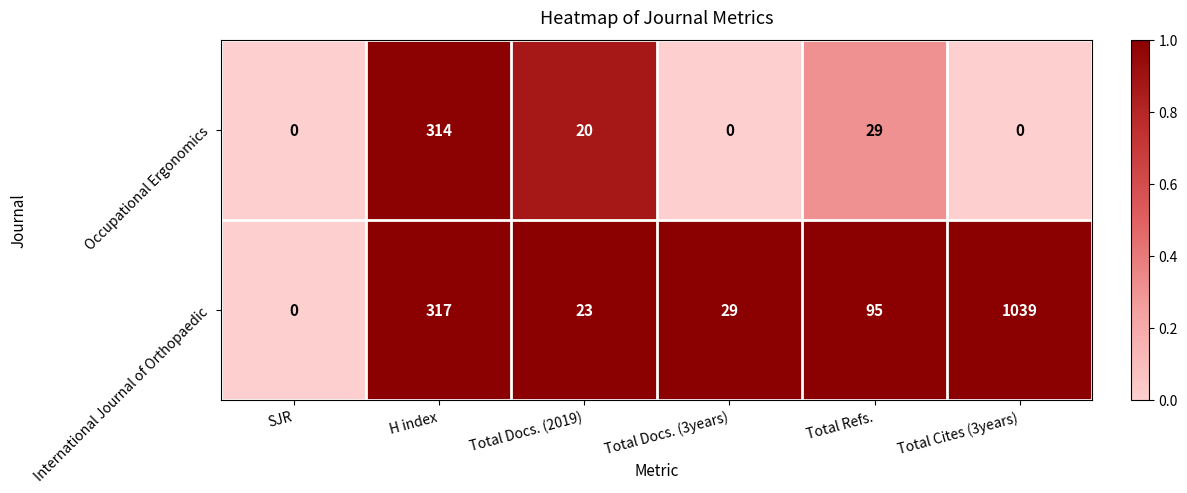

Rank the series at Total Cites (3years) from lowest to highest value.

Occupational Ergonomics, International Journal of Orthopaedic